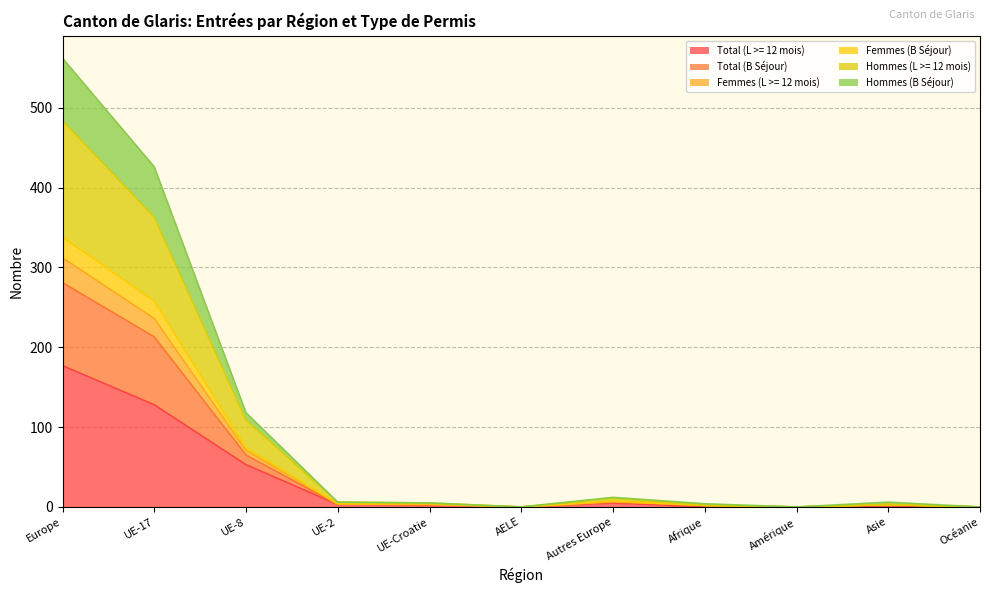

Between Autres Europe and UE-17, which is larger?

UE-17